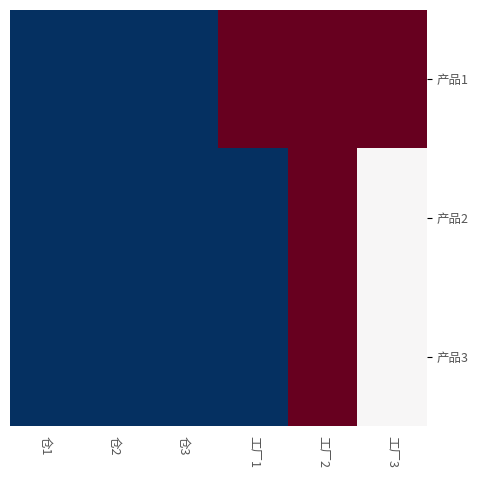

What is the difference between the highest and lowest values at 工厂3?

50